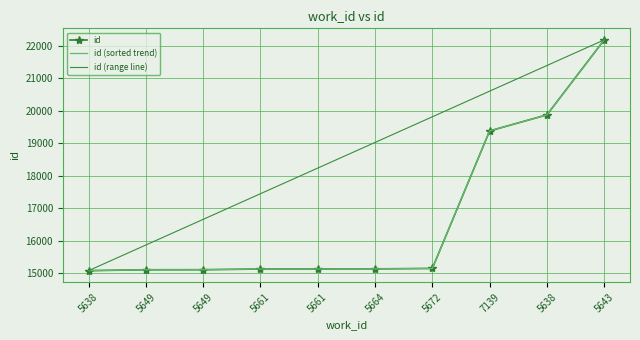

Which has a higher value, 5661 or 5638?

5661